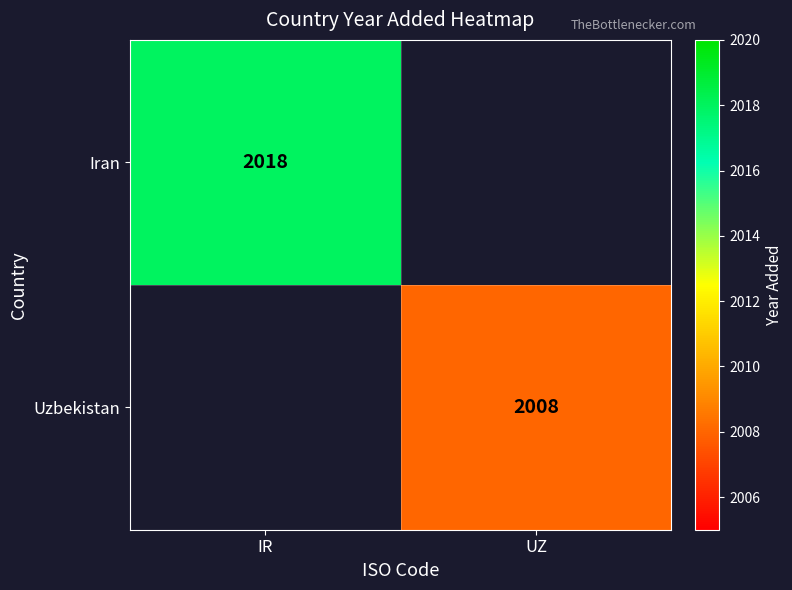

Is it true that Iran equals 3129 at IR?

False